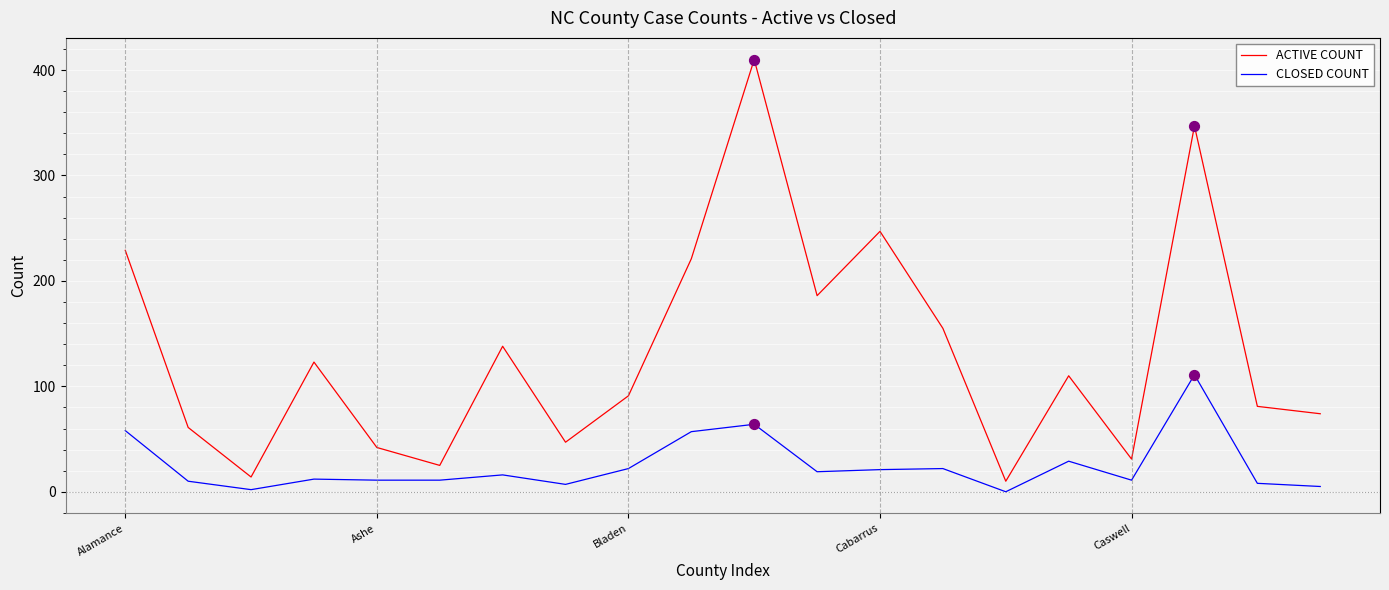

At how many categories does at least one series exceed 206?

5